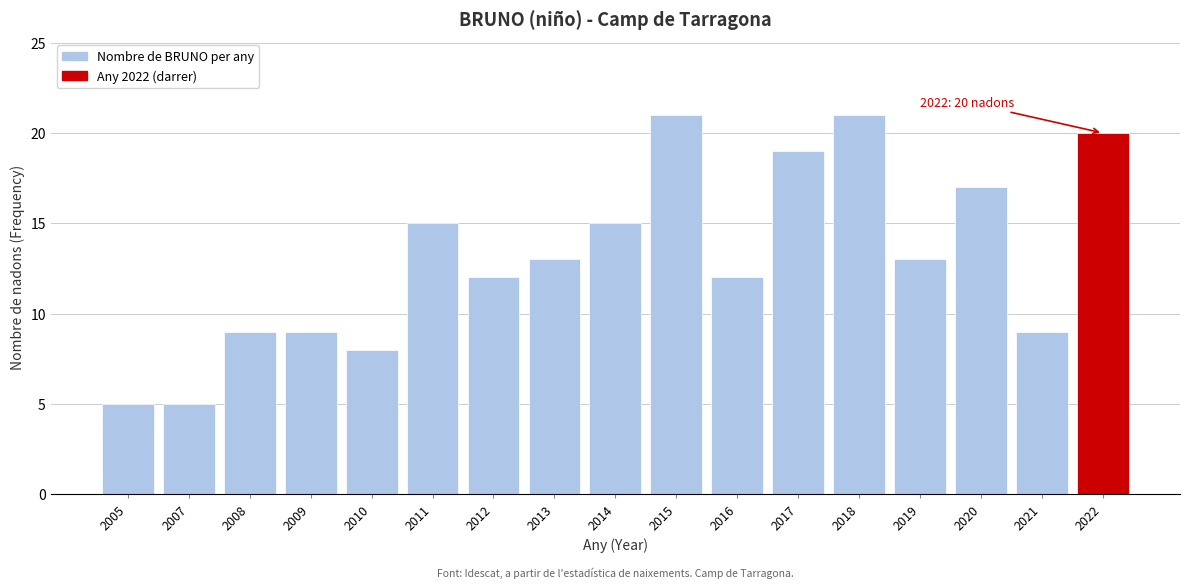

Reading left to right, what are all the values shown in this chart?

2005=5	2007=5	2008=9	2009=9	2010=8	2011=15	2012=12	2013=13	2014=15	2015=21	2016=12	2017=19	2018=21	2019=13	2020=17	2021=9	2022=20